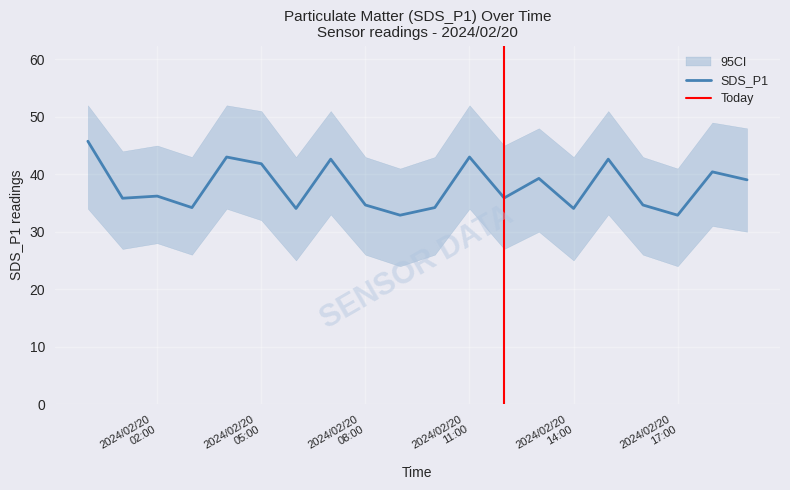

Which series has the largest total across all categories?

SDS_P1_upper